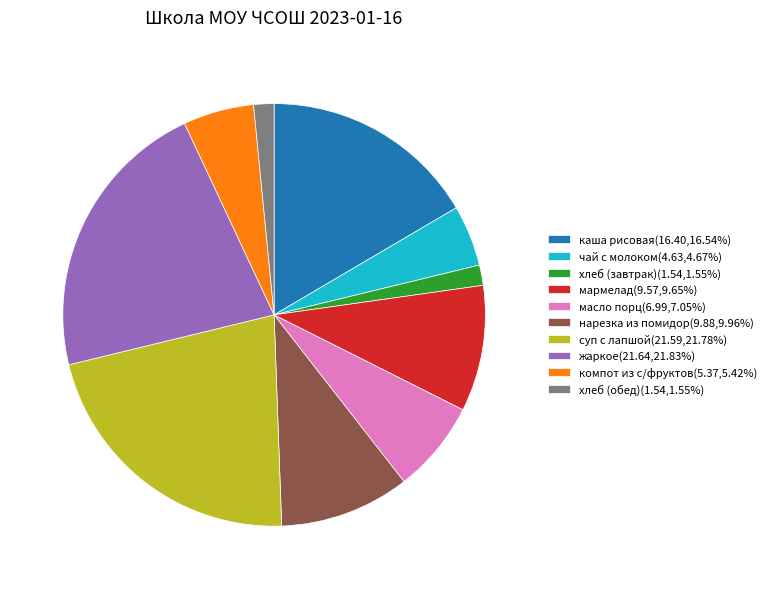

Is there any slice that represents more than half of the pie?

No